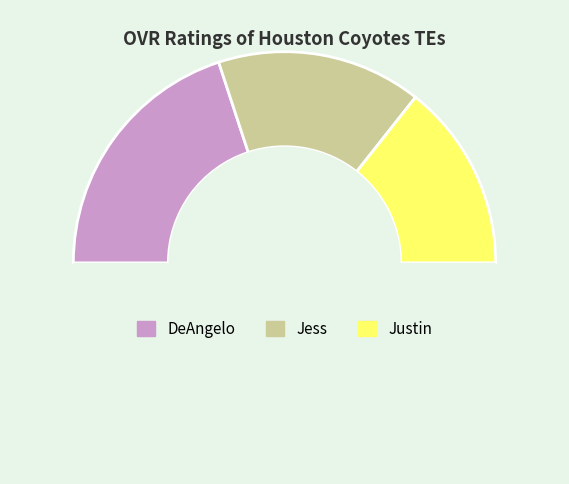

How many segments does this pie chart have?

4